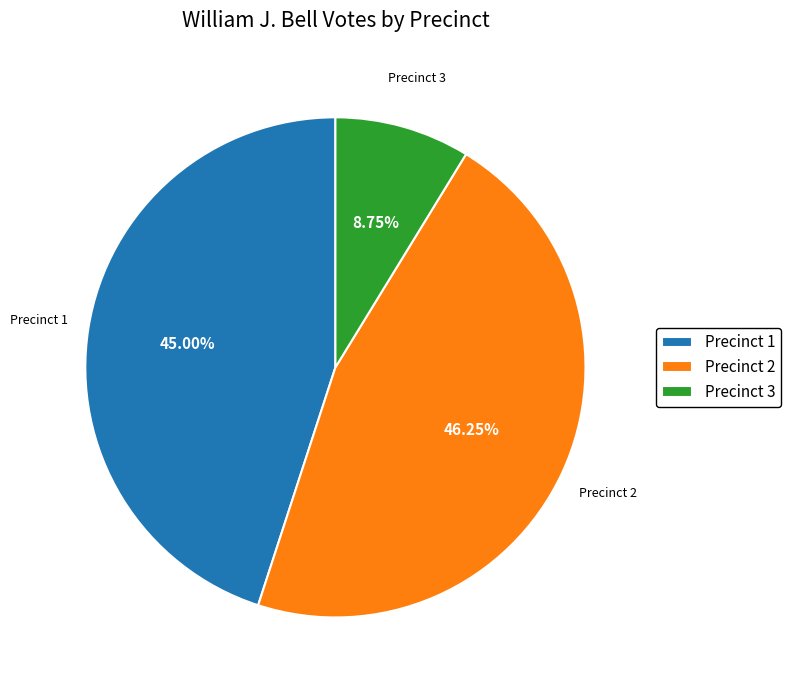

Does Precinct 3 account for over 50% of the chart?

No